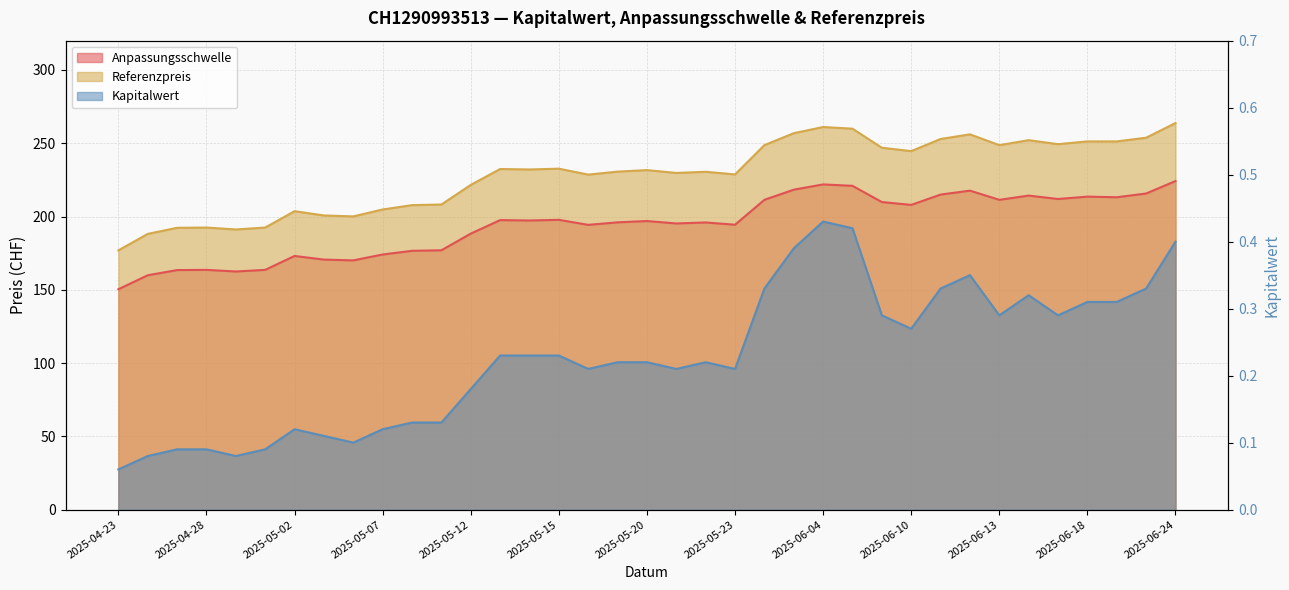

What is the label of the 9th point from the left?

2025-05-06